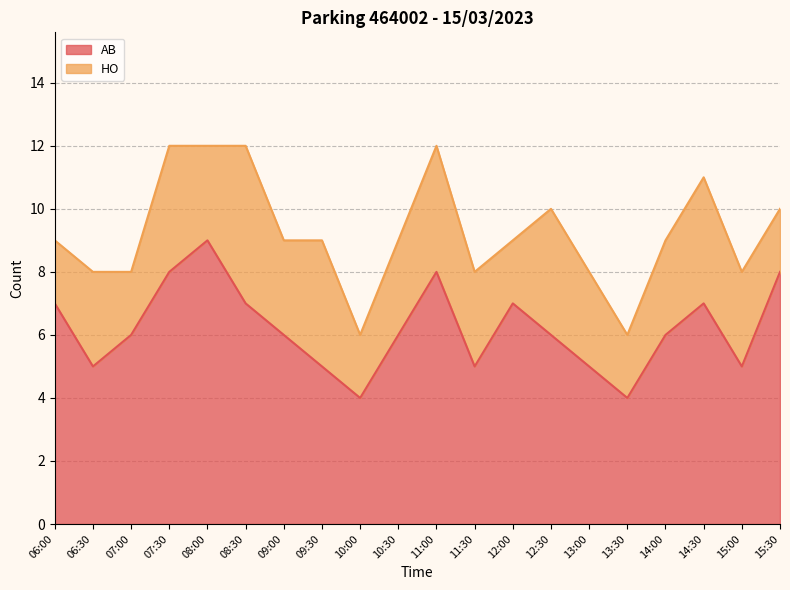

List the labels in order of value, smallest first.

10:00, 13:30, 06:30, 09:30, 11:30, 13:00, 15:00, 07:00, 09:00, 10:30, 12:30, 14:00, 06:00, 08:30, 12:00, 14:30, 07:30, 11:00, 15:30, 08:00